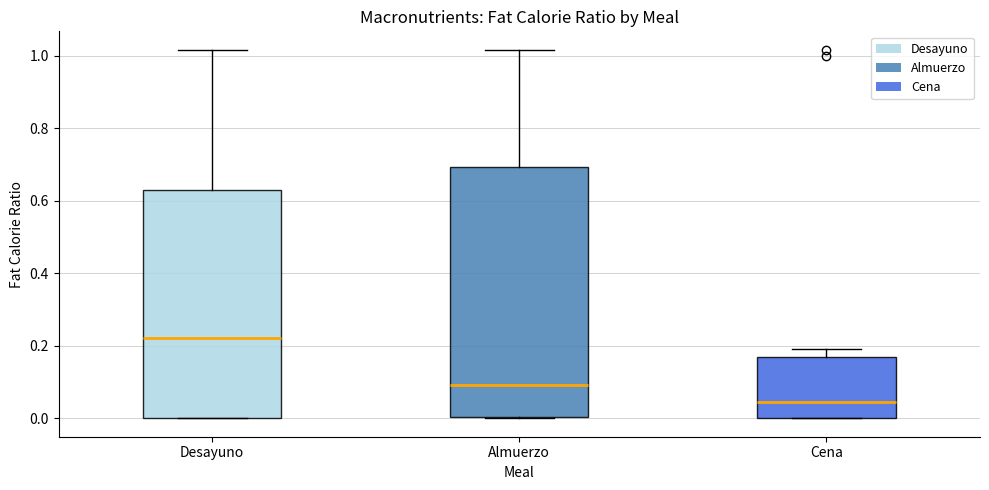

Reading left to right, transcribe this box plot: for each box, give where its median line is, the range the box spans, and where its two whiskers end, as read against the y-axis. The values are not printed on the chart, so give them approximately, as read against the axis.

Desayuno: median 0.22, box 0.00 to 0.64, whiskers 0.00 to 1.02
Almuerzo: median 0.10, box 0.00 to 0.70, whiskers 0.00 to 1.02
Cena: median 0.04, box 0.00 to 0.16, whiskers 0.00 to 0.18